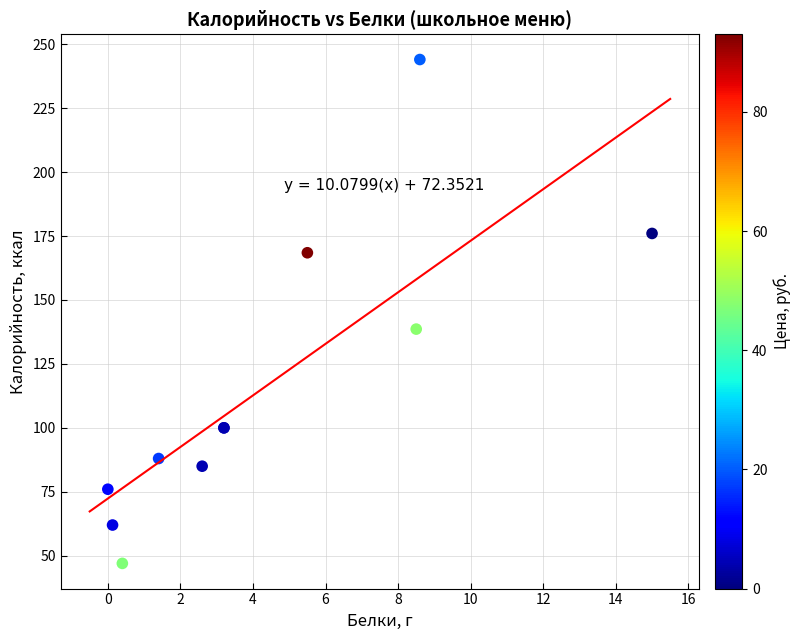

What Y value in the scatter plot is closest to 145?

138.6